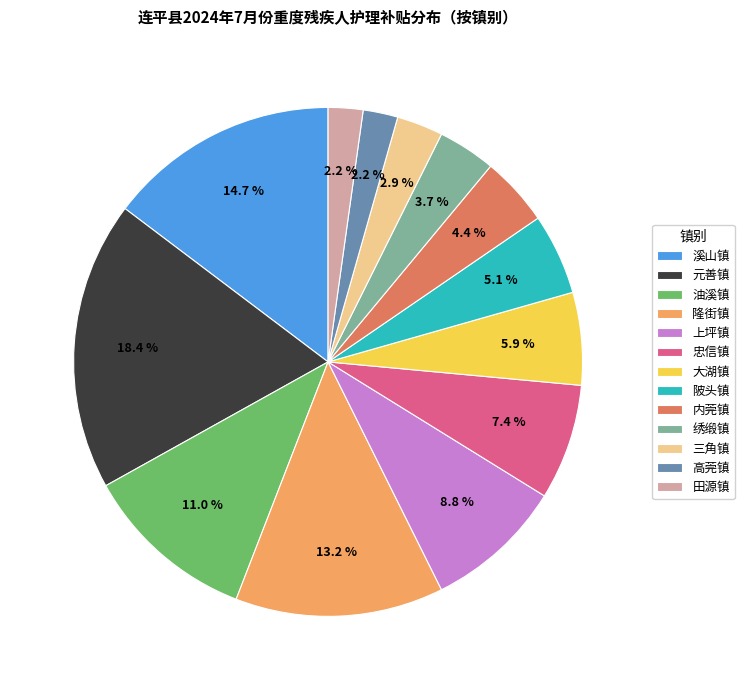

To the nearest percent, what percentage of the pie is 隆街镇?

13%